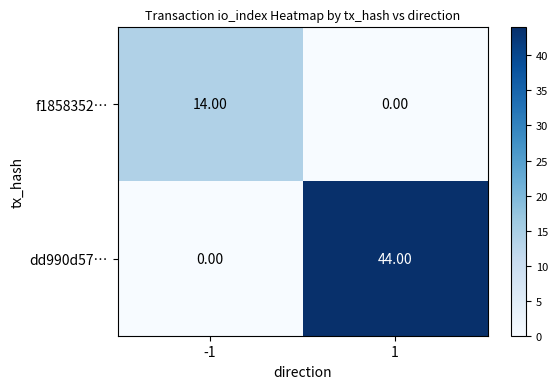

At how many categories does at least one series exceed 26?

1